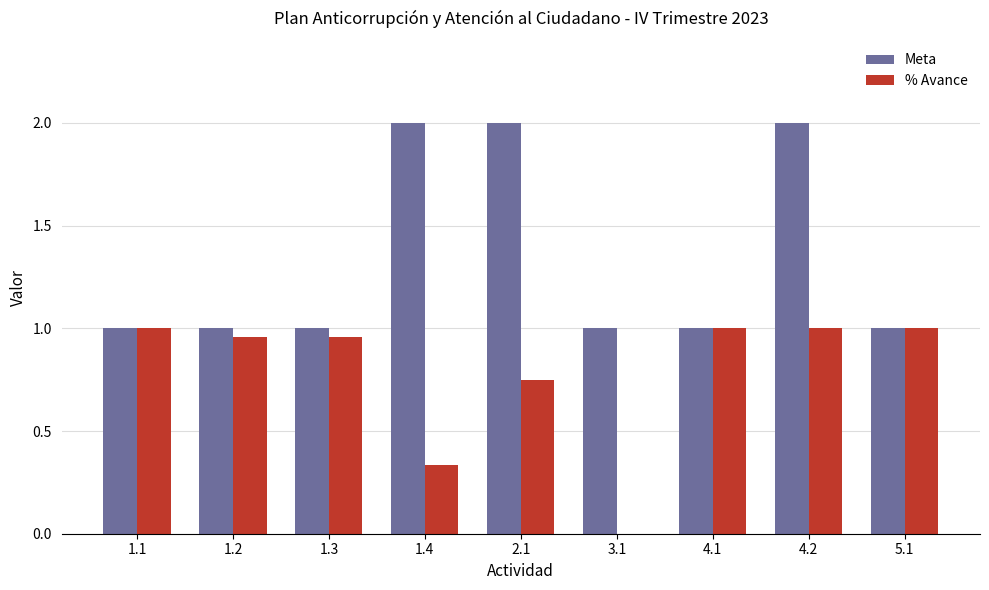

Which series has the largest total across all categories?

Meta